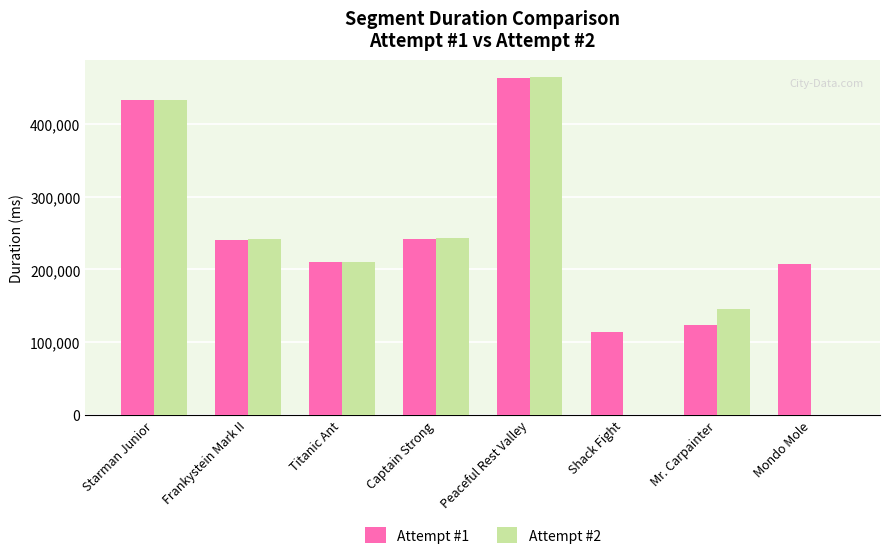

Is the value of Attempt #2 at Shack Fight greater than the value of Attempt #1 at Starman Junior?

No